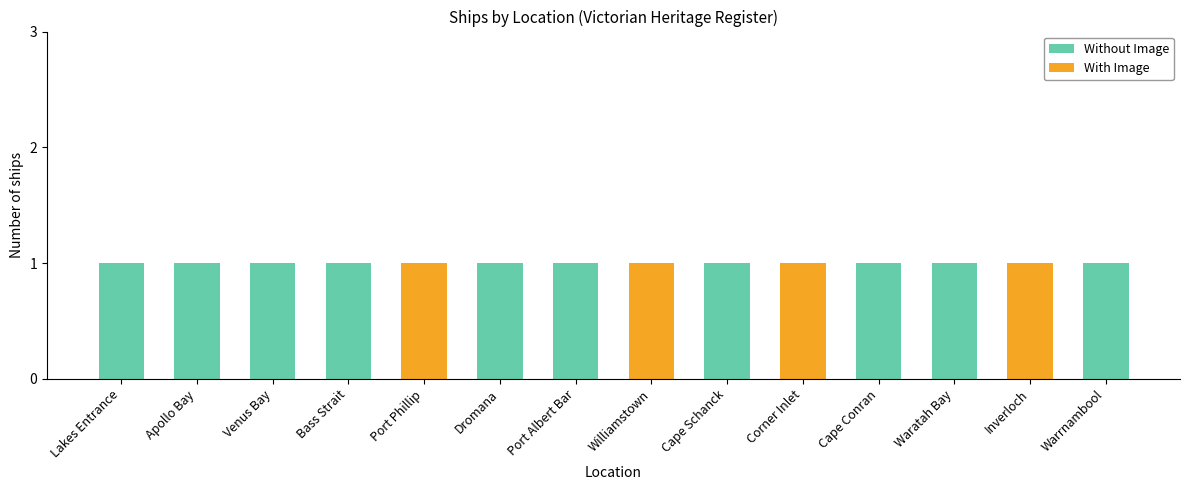

What is the sum of all Without Image values?

10